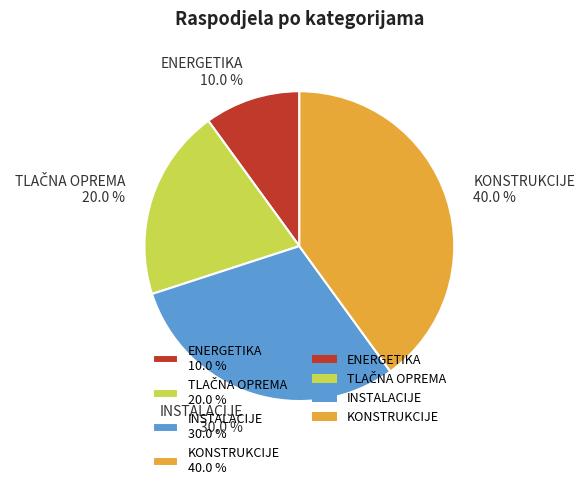

What is the smallest slice in the pie chart?

ENERGETIKA